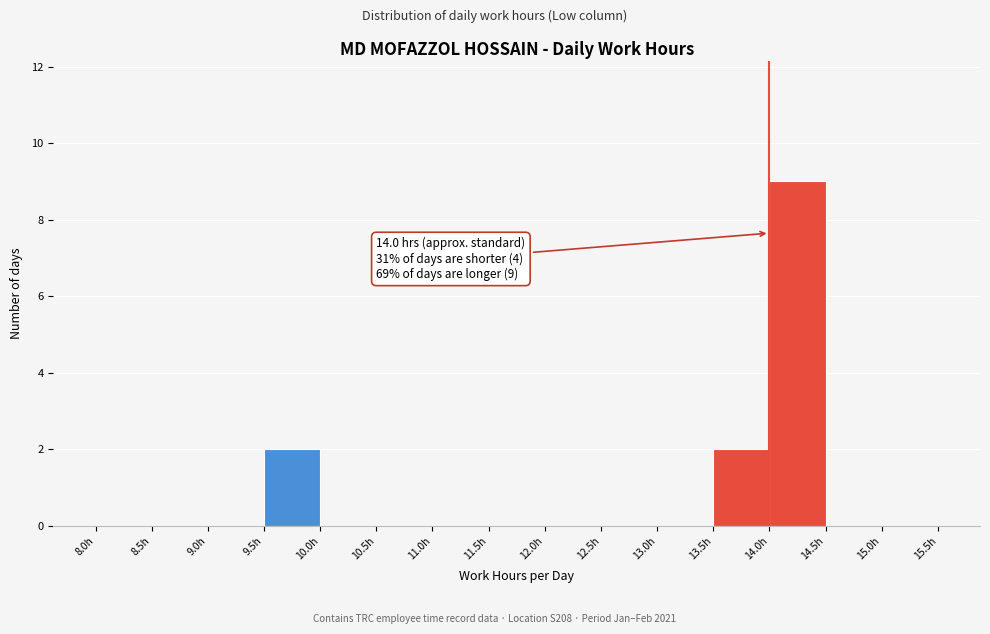

Which range on the x-axis has the tallest bar?

14.0 to 14.5